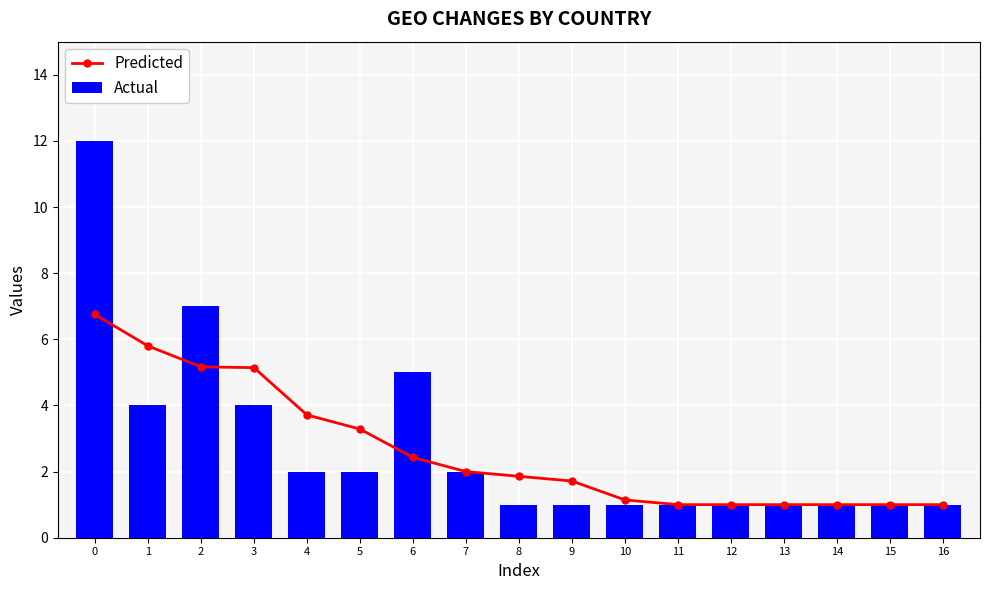

Reading left to right, list all the values displayed in this chart.

Predicted: 0=6.8	1=5.8	2=5.2	3=5.1	4=3.7	5=3.3	6=2.4	7=2.0	8=1.9	9=1.7	10=1.1	11=1.0	12=1.0	13=1.0	14=1.0	15=1.0	16=1.0
Actual: 0=12.0	1=4.0	2=7.0	3=4.0	4=2.0	5=2.0	6=5.0	7=2.0	8=1.0	9=1.0	10=1.0	11=1.0	12=1.0	13=1.0	14=1.0	15=1.0	16=1.0